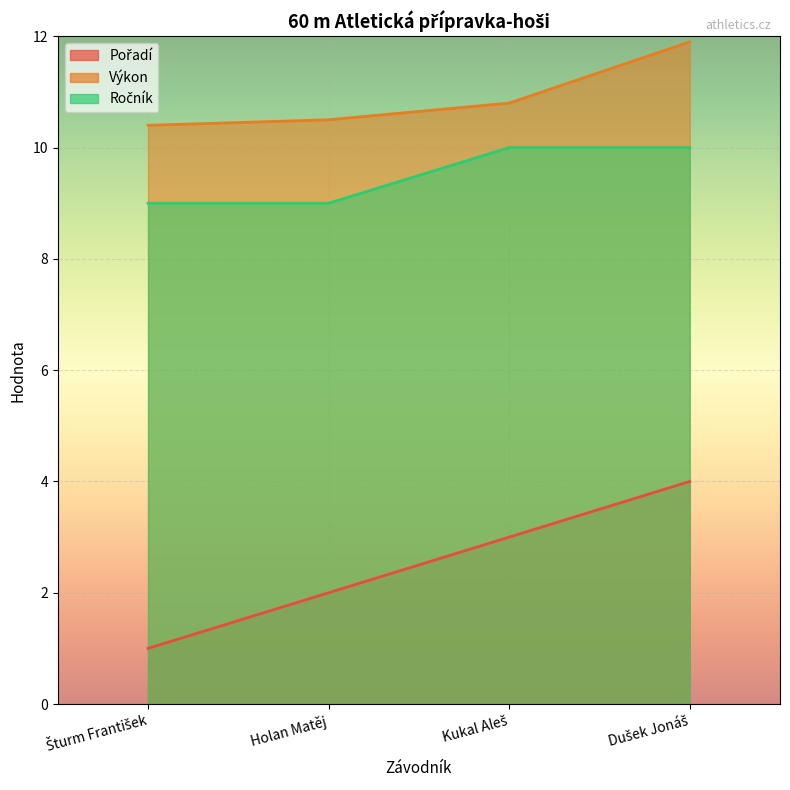

Which has a higher value, Holan Matěj or Šturm František?

Holan Matěj